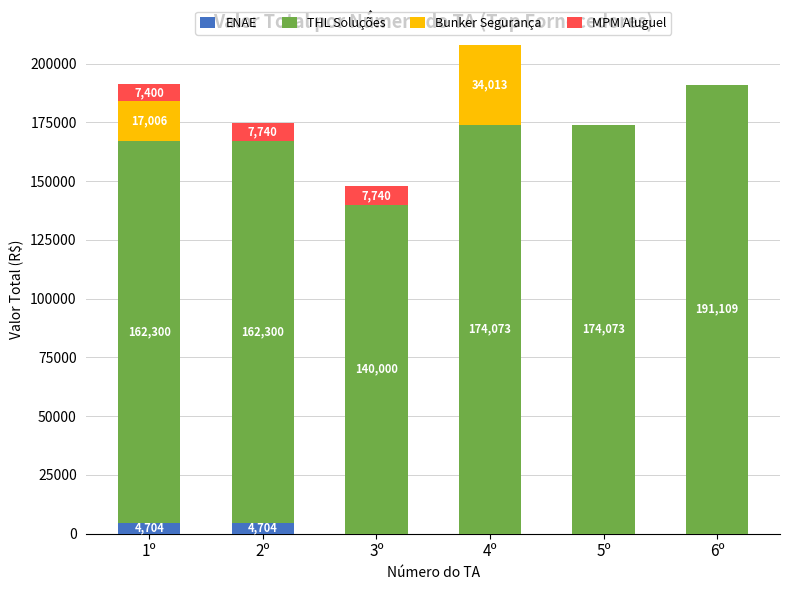

Is it true that ENAE equals 0.0 at 5º?

True